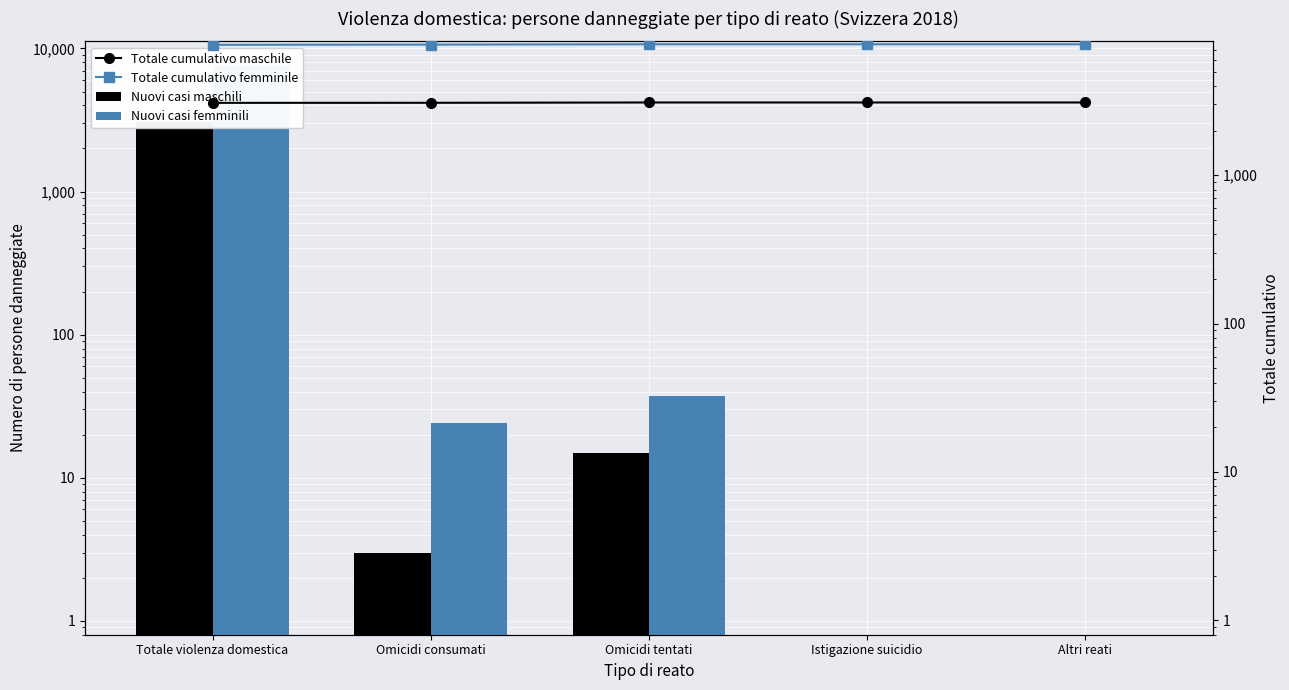

What is the maximum value shown in the chart?

7637